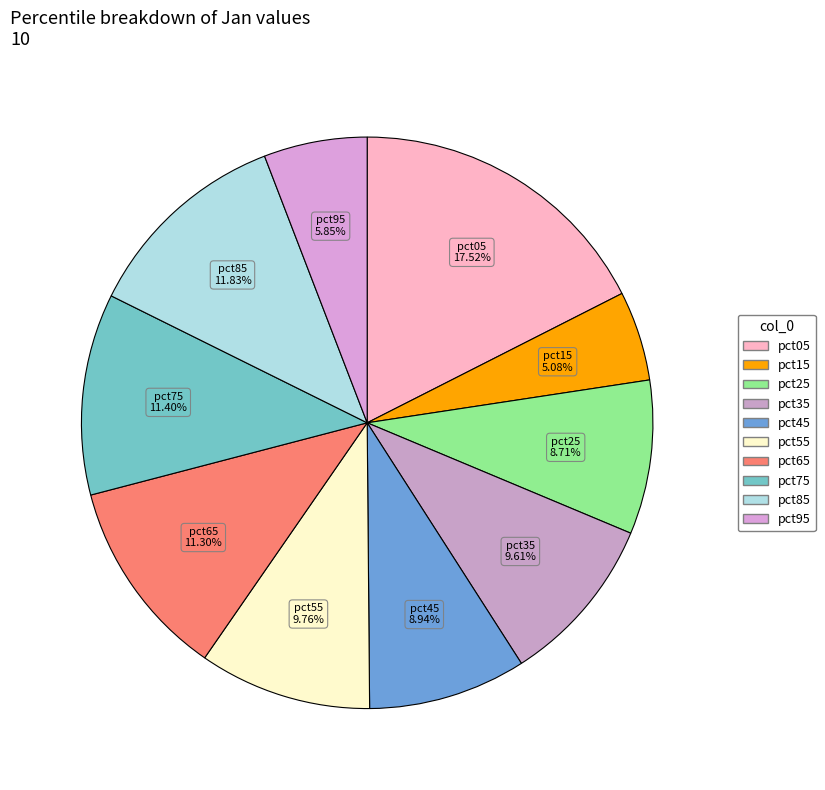

Does pct75 represent more than half of the total?

No